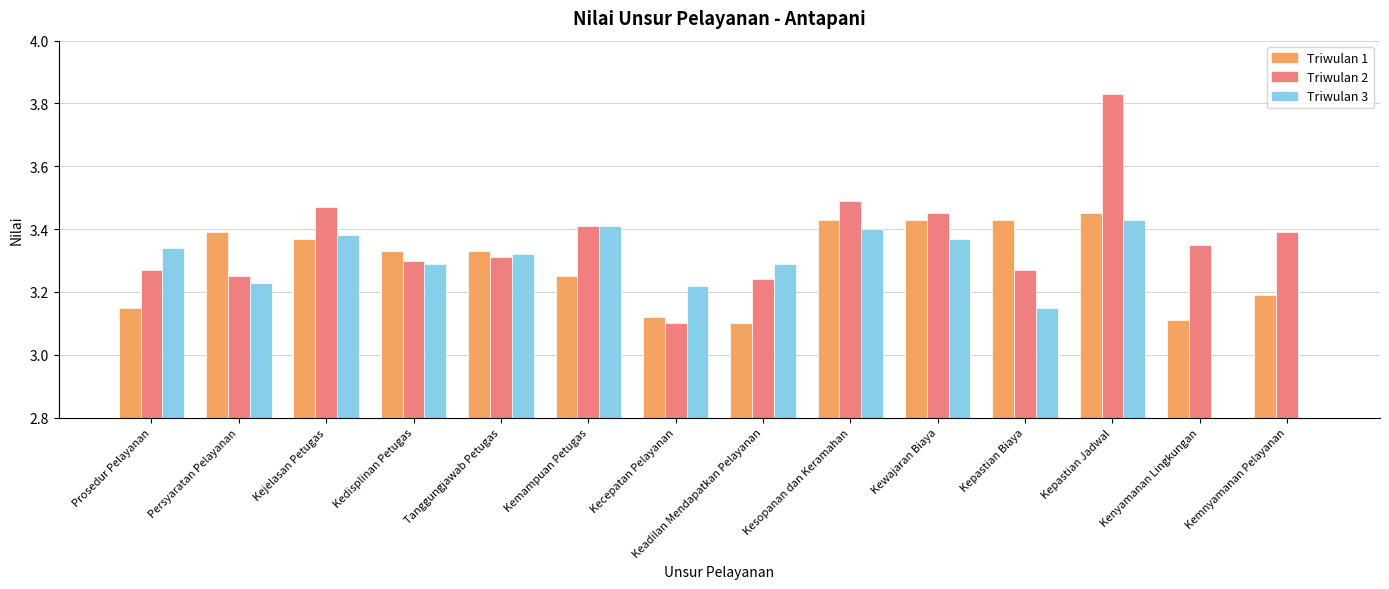

True or false: Triwulan 1 has a value of 1.6 at Prosedur Pelayanan.

False